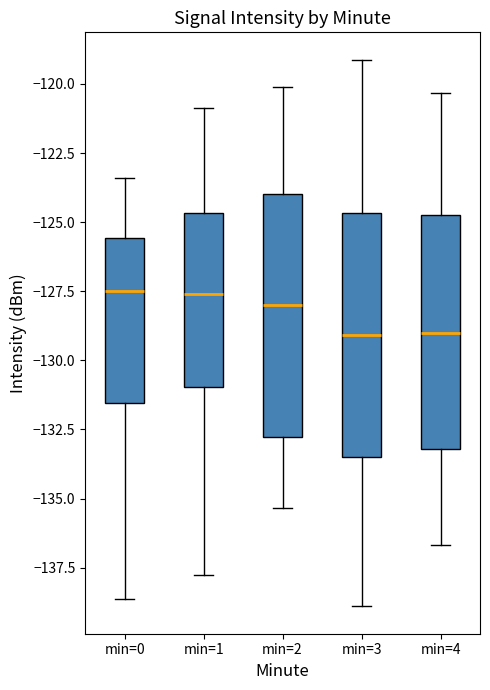

Reading left to right, read every box against the y-axis: the position of its median line, the range the box covers, and the ends of its whiskers. The values are not printed on the chart, so give them approximately, as read against the axis.

min=0: median -127.5, box -131.5 to -125.5, whiskers -138.5 to -123.5
min=1: median -127.5, box -131.0 to -124.5, whiskers -137.5 to -121.0
min=2: median -128.0, box -133.0 to -124.0, whiskers -135.5 to -120.0
min=3: median -129.0, box -133.5 to -124.5, whiskers -139.0 to -119.0
min=4: median -129.0, box -133.0 to -124.5, whiskers -136.5 to -120.5